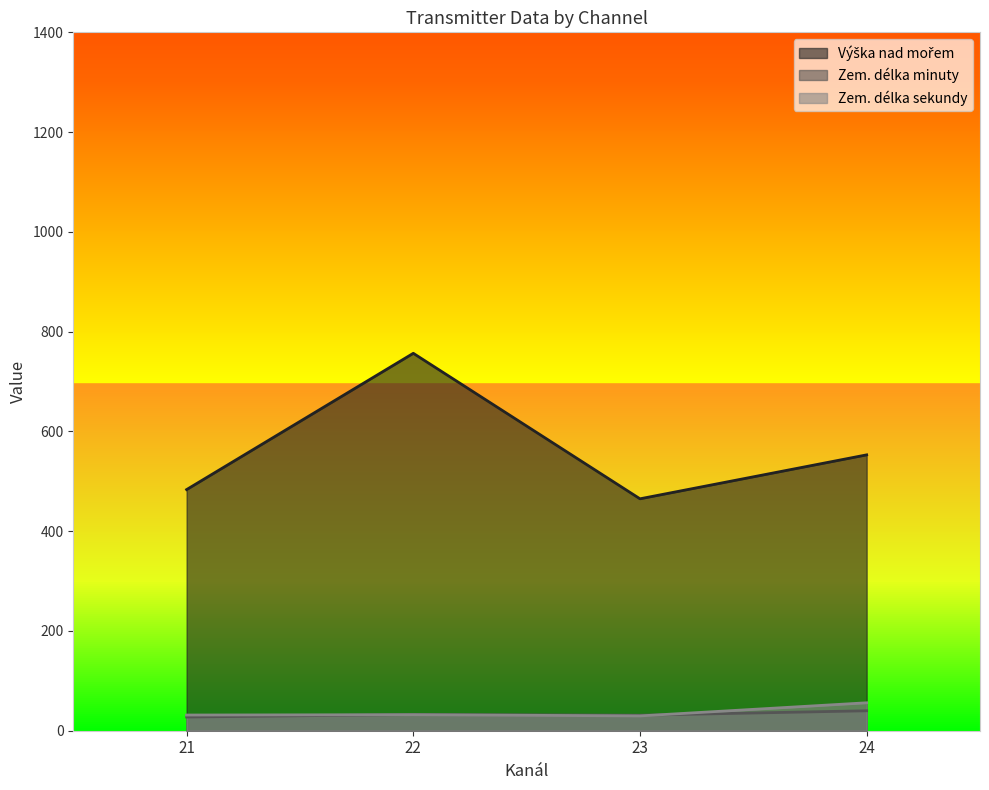

The value of Zem. délka sekundy at 21 is 31.5. True or false?

True